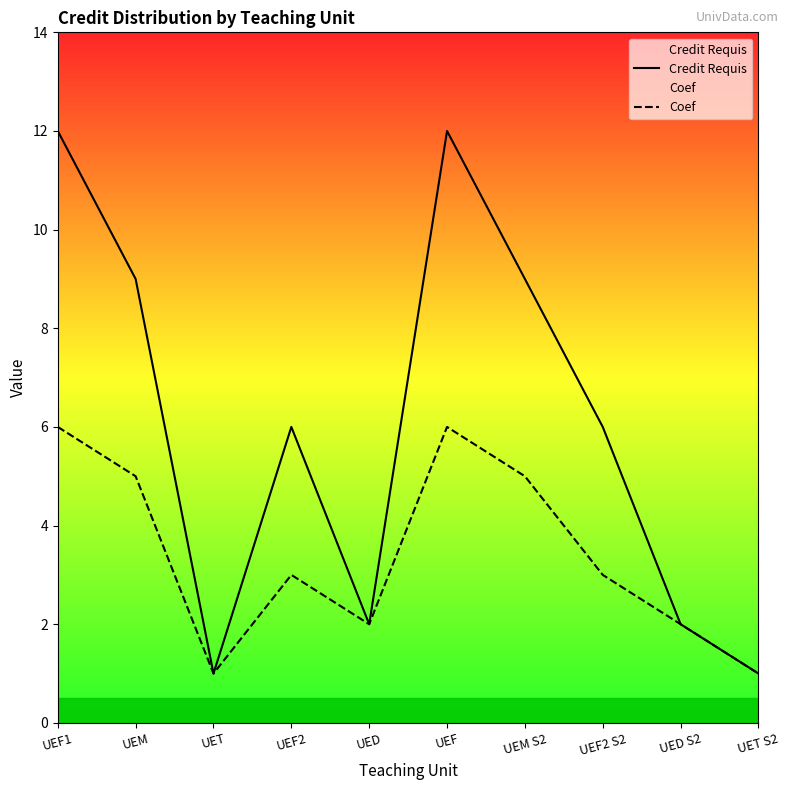

What position from the right is UEF?

5